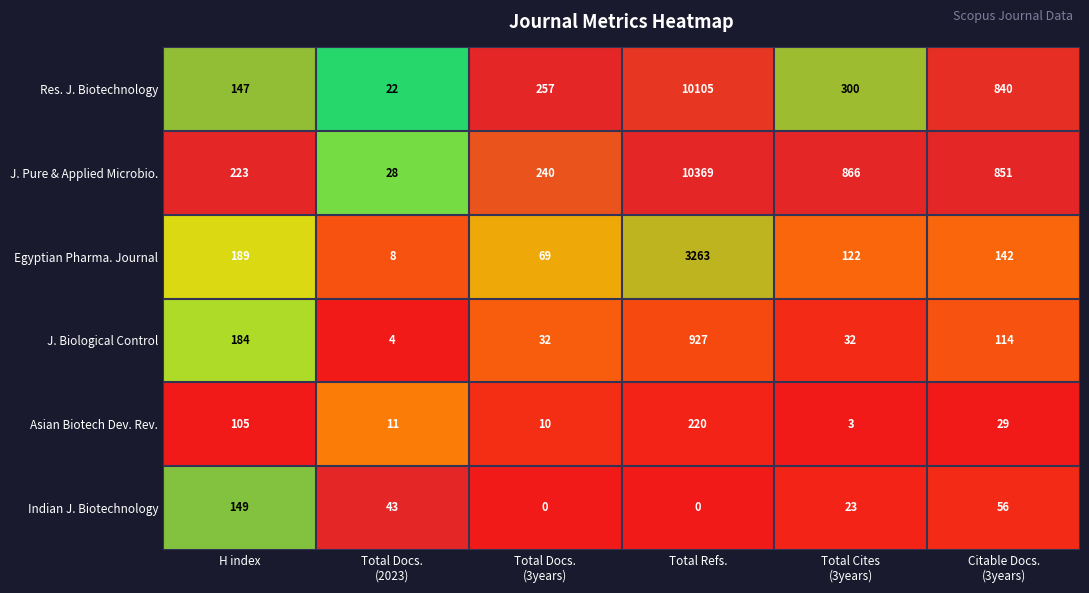

Where does the J. Biological Control series first go above 114?

H index